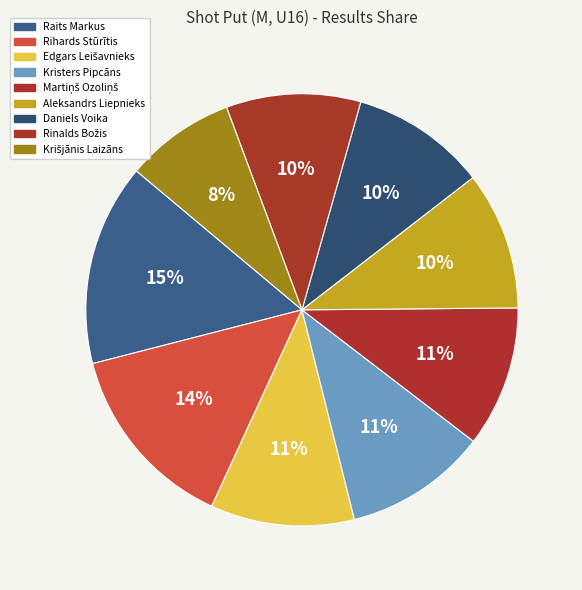

What is the change in value from Rihards Stūrītis to Krišjānis Laizāns?

-5.1